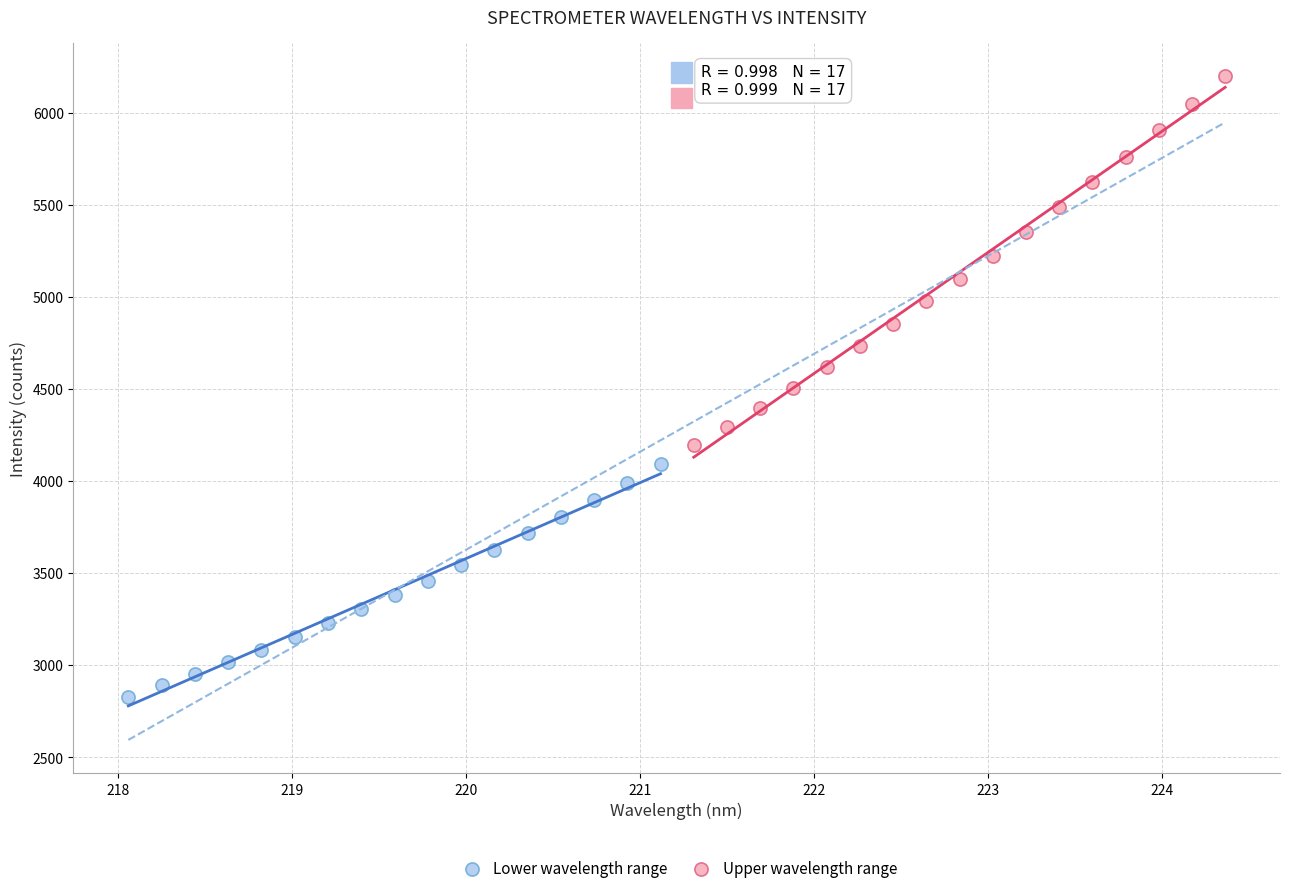

Which series reaches the maximum Y coordinate?

Upper wavelength range